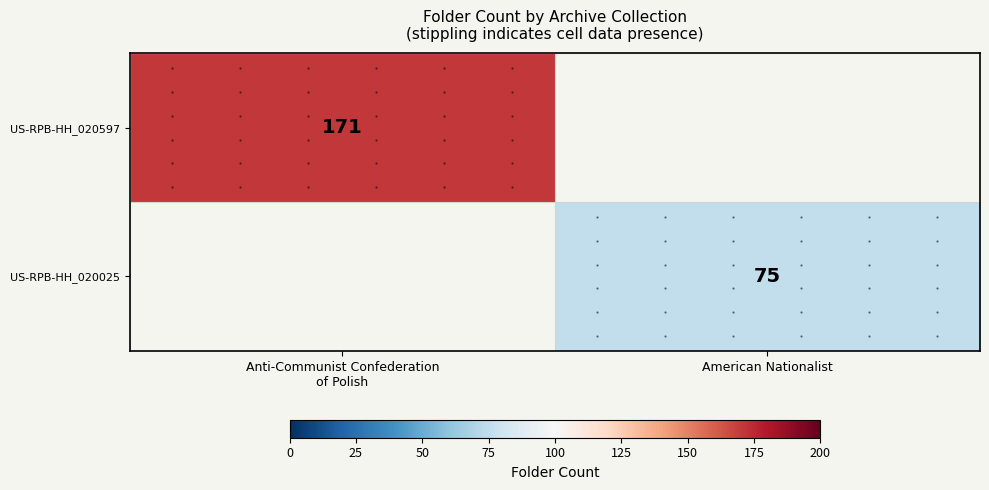

Which series has the widest spread of values?

US-RPB-HH_020597